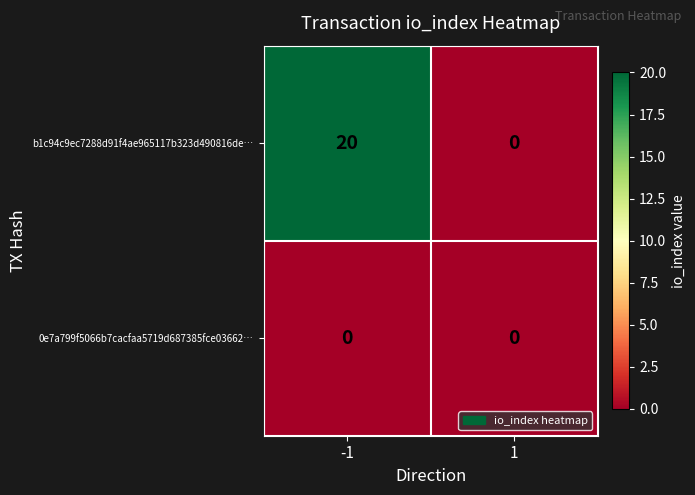

Which series changed the most between -1 and 1?

b1c94c9ec7288d91f4ae965117b323d490816de…